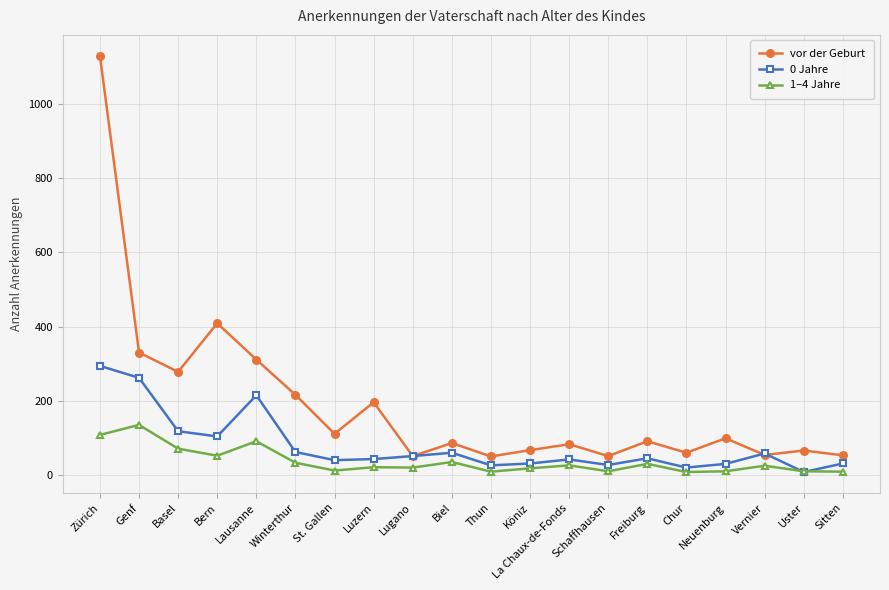

What is the average value of the vor der Geburt series?

190